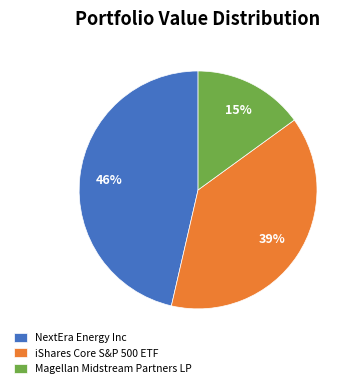

To the nearest percent, what percentage of the pie is NextEra Energy Inc?

46%